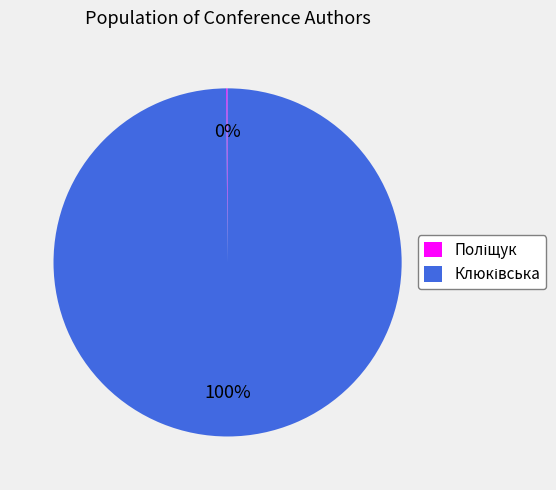

Is there any slice that represents more than half of the pie?

Yes